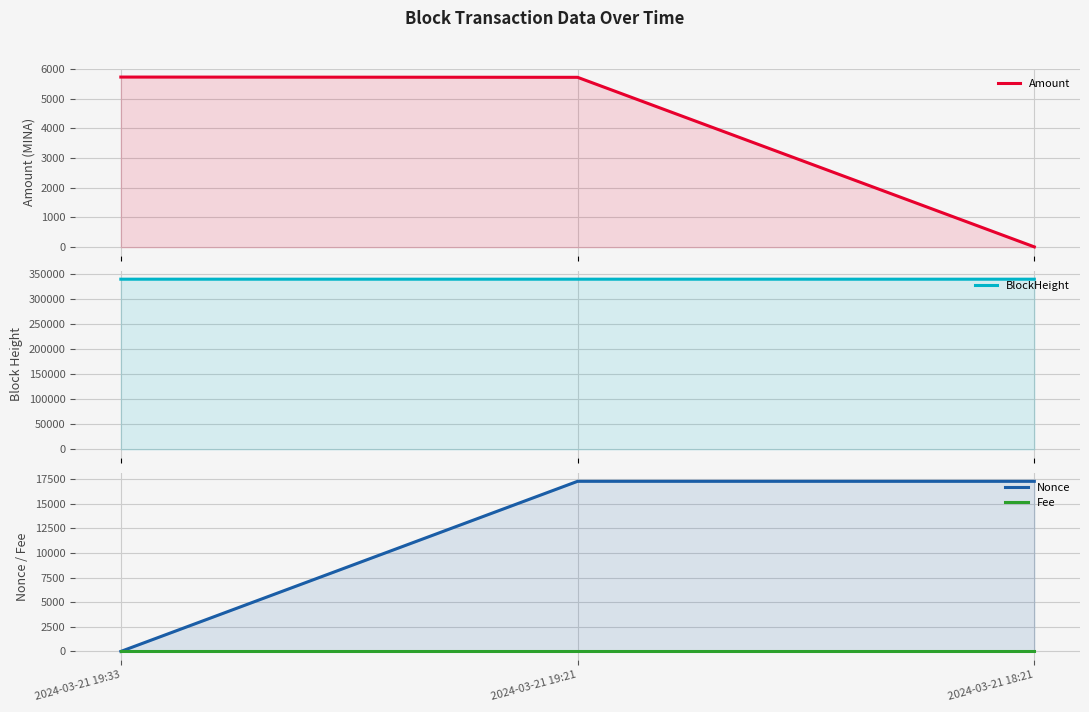

How many data points in BlockHeight are above 339310?

1